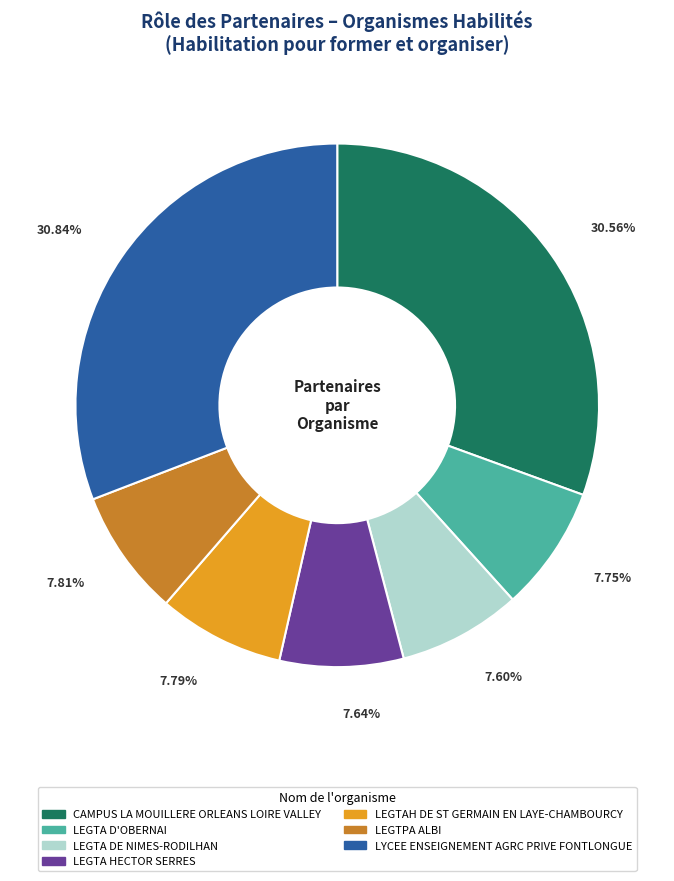

Between LYCEE ENSEIGNEMENT AGRC PRIVE FONTLONGUE and LEGTA HECTOR SERRES, which is larger?

LYCEE ENSEIGNEMENT AGRC PRIVE FONTLONGUE